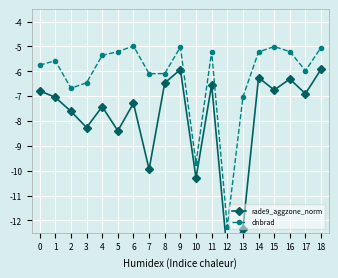

What is the total value across all series at 8?

-12.6